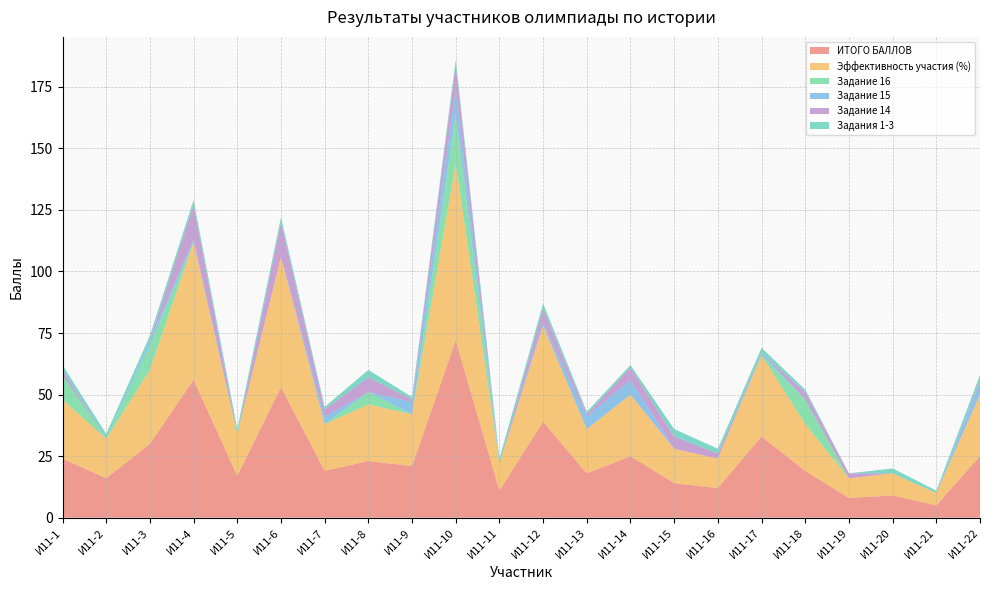

Reading left to right, what are all the values shown in this chart?

ИТОГО БАЛЛОВ: 24	16	30	56	17	53	19	23	21	72	11	39	18	25	14	12	33	19	8	9	5	25
Эффективность участия (%): 24	16	30	56	17	53	19	23	21	72	11	39	18	25	14	12	33	19	8	9	5	25
Задание 16: 10	0	10	0	0	0	0	5	0	20	0	0	0	0	0	0	0	10	0	0	0	0
Задание 15: 0	0	2	1	0	0	3	0	5	10	0	1	5	6	0	0	1	0	0	0	0	5
Задание 14: 2	0	0	14	0	14	3	6	1	10	0	6	1	5	5	2	0	3	2	0	0	1
Задания 1-3: 2	2	2	2	2	2	1	3	1	2	2	2	1	1	3	2	2	1	0	2	1	2